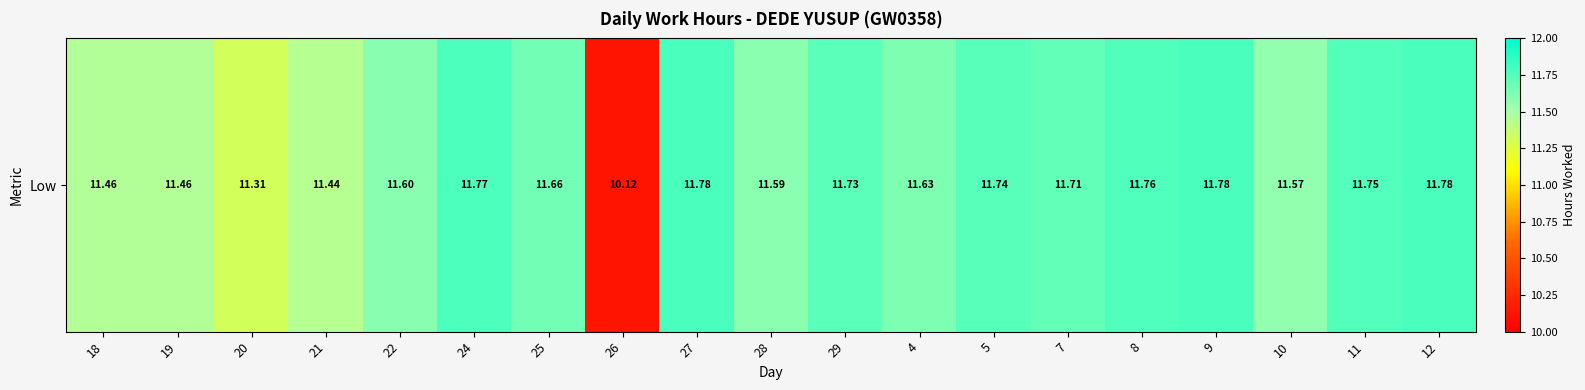

Between 28 and 26, which is larger?

28